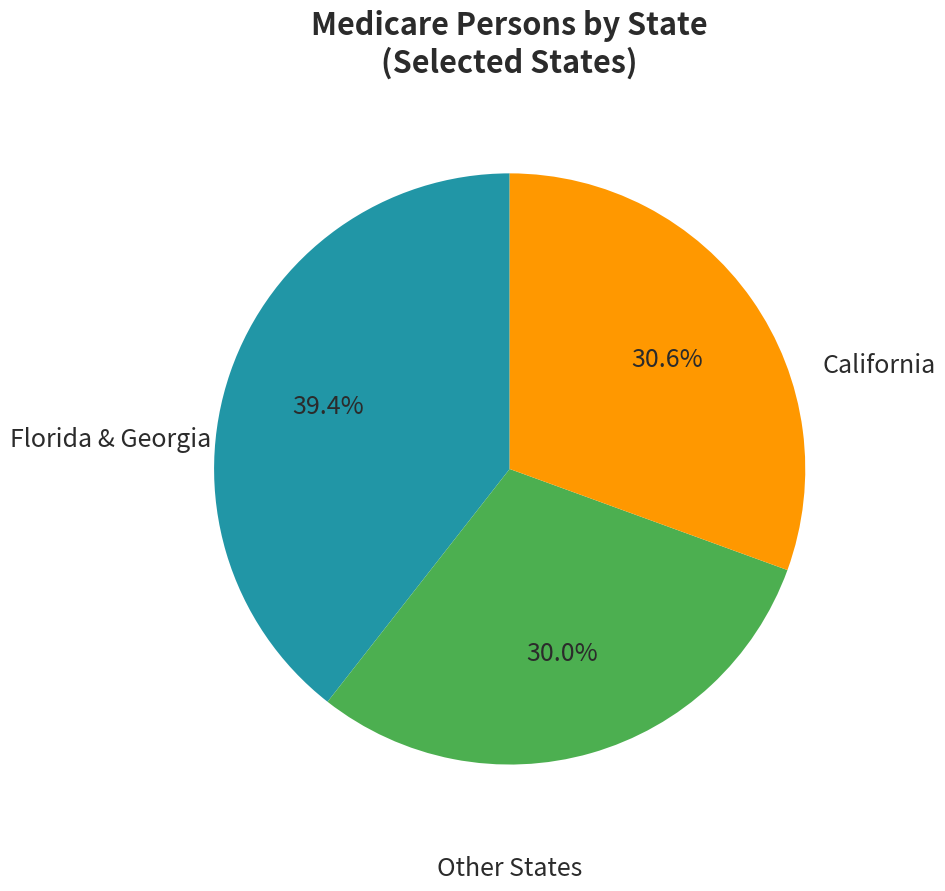

Count the number of slices in the pie.

3